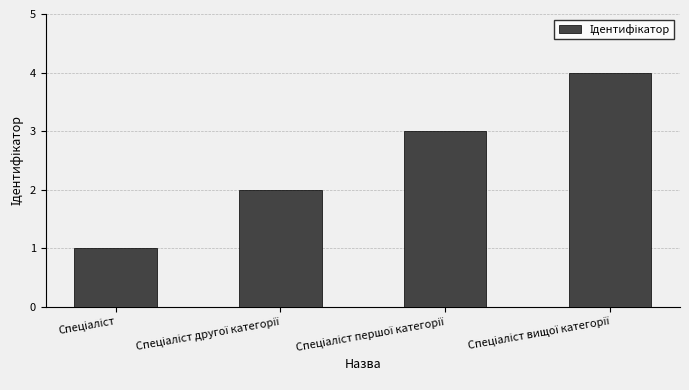

What is the sum of all values?

10